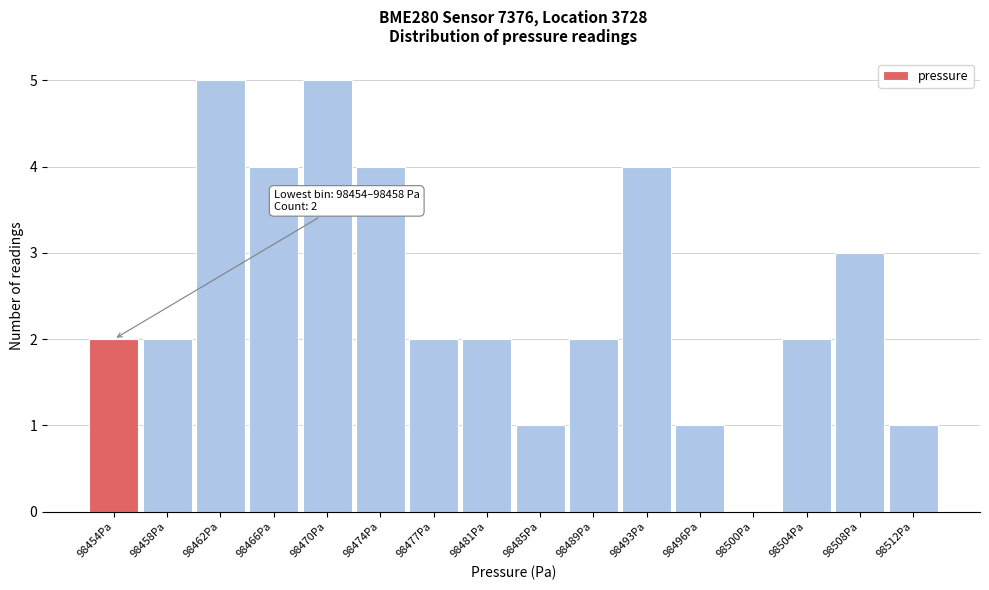

Reading left to right, what are all the values shown in this chart?

98454Pa=2	98458Pa=2	98462Pa=5	98466Pa=4	98470Pa=5	98474Pa=4	98477Pa=2	98481Pa=2	98485Pa=1	98489Pa=2	98493Pa=4	98496Pa=1	98500Pa=0	98504Pa=2	98508Pa=3	98512Pa=1